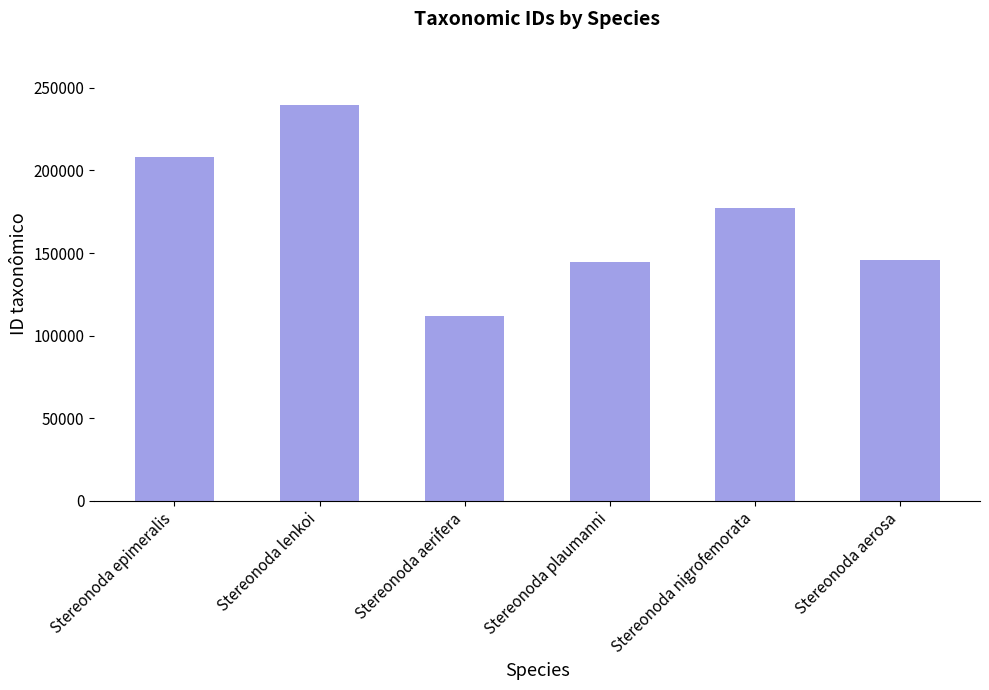

What is the smallest value displayed?

111760